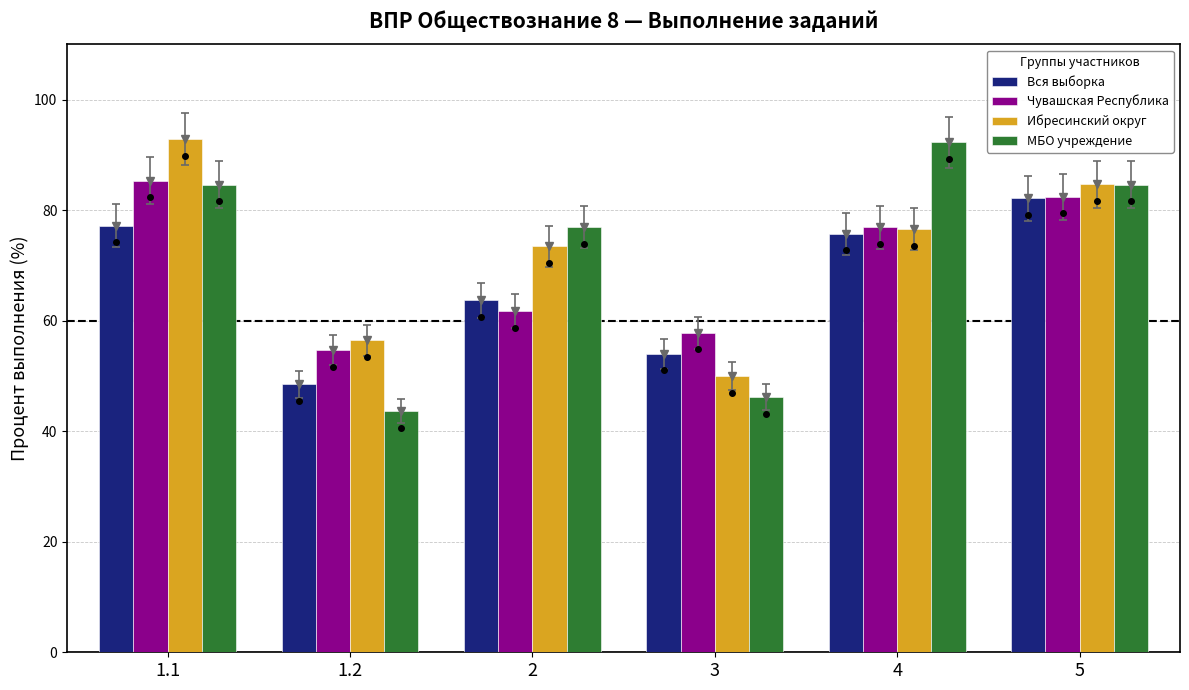

How many series are shown in this chart?

4